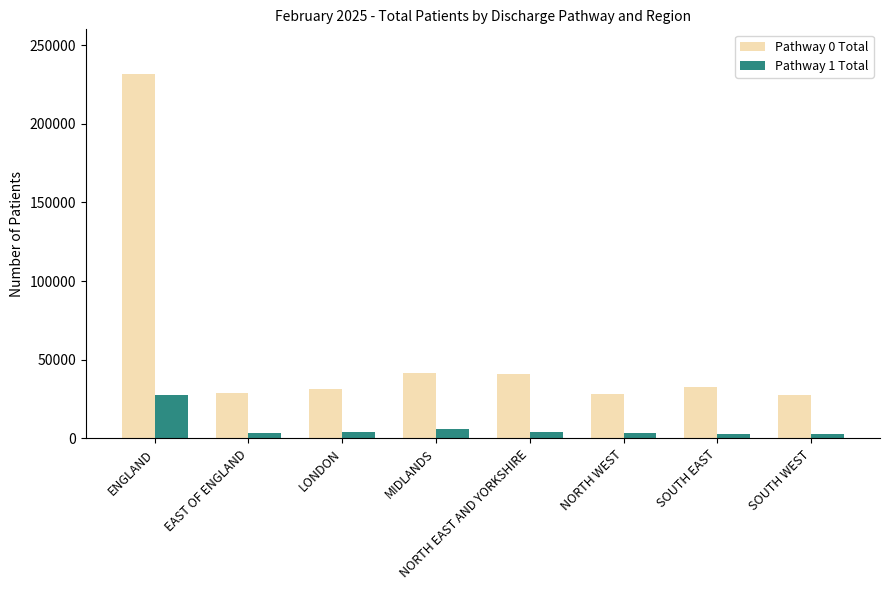

How many groups of bars are there?

8